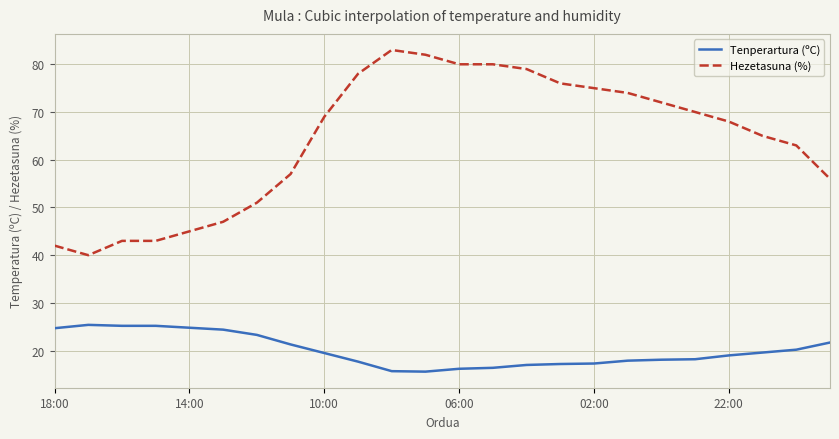

What are all the series names shown in the legend?

Tenperartura (ºC), Hezetasuna (%)